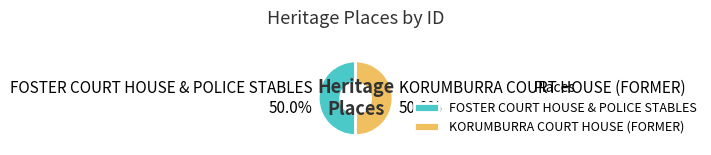

What percentage is NOT represented by FOSTER COURT HOUSE & POLICE STABLES?

50.0%